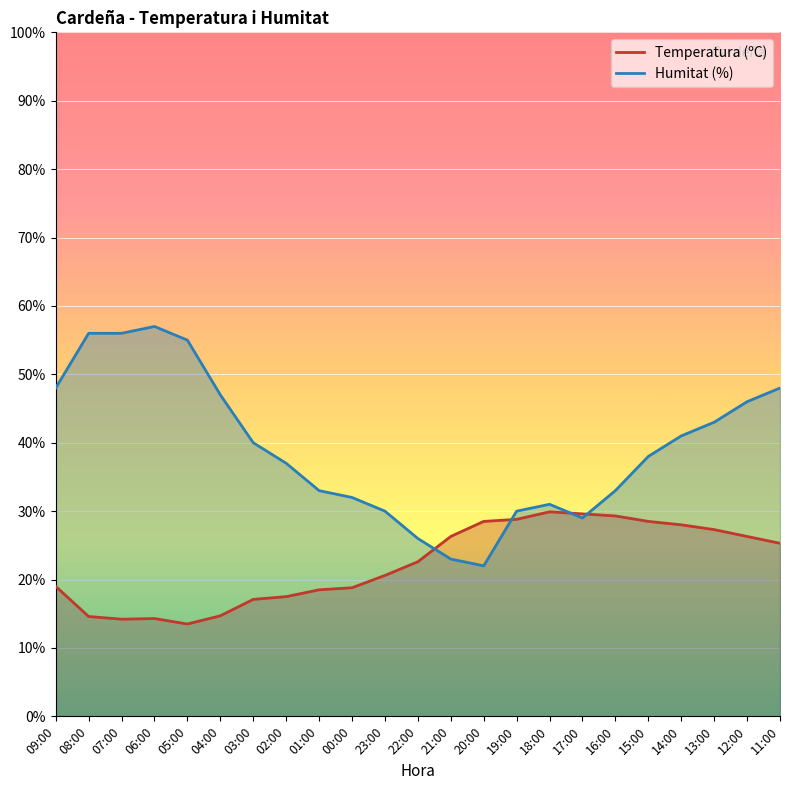

Reading left to right, what are all the values shown in this chart?

Temperatura (ºC): 19.0	14.6	14.2	14.3	13.5	14.7	17.1	17.5	18.5	18.8	20.6	22.6	26.3	28.5	28.8	29.9	29.6	29.3	28.5	28.0	27.3	26.3	25.3
Humitat (%): 48.0	56.0	56.0	57.0	55.0	47.0	40.0	37.0	33.0	32.0	30.0	26.0	23.0	22.0	30.0	31.0	29.0	33.0	38.0	41.0	43.0	46.0	48.0